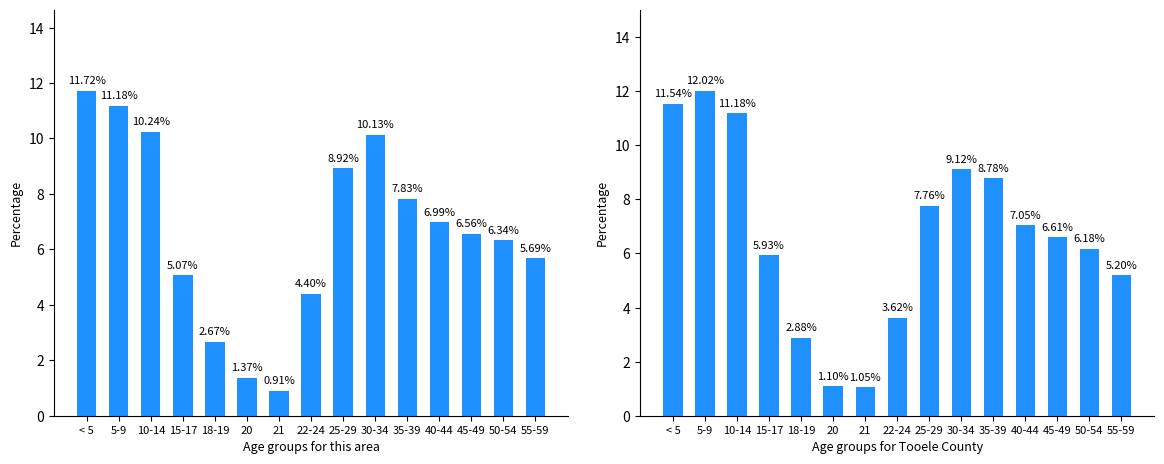

Between < 5 and 30-34, which series saw the biggest shift?

Tooele County